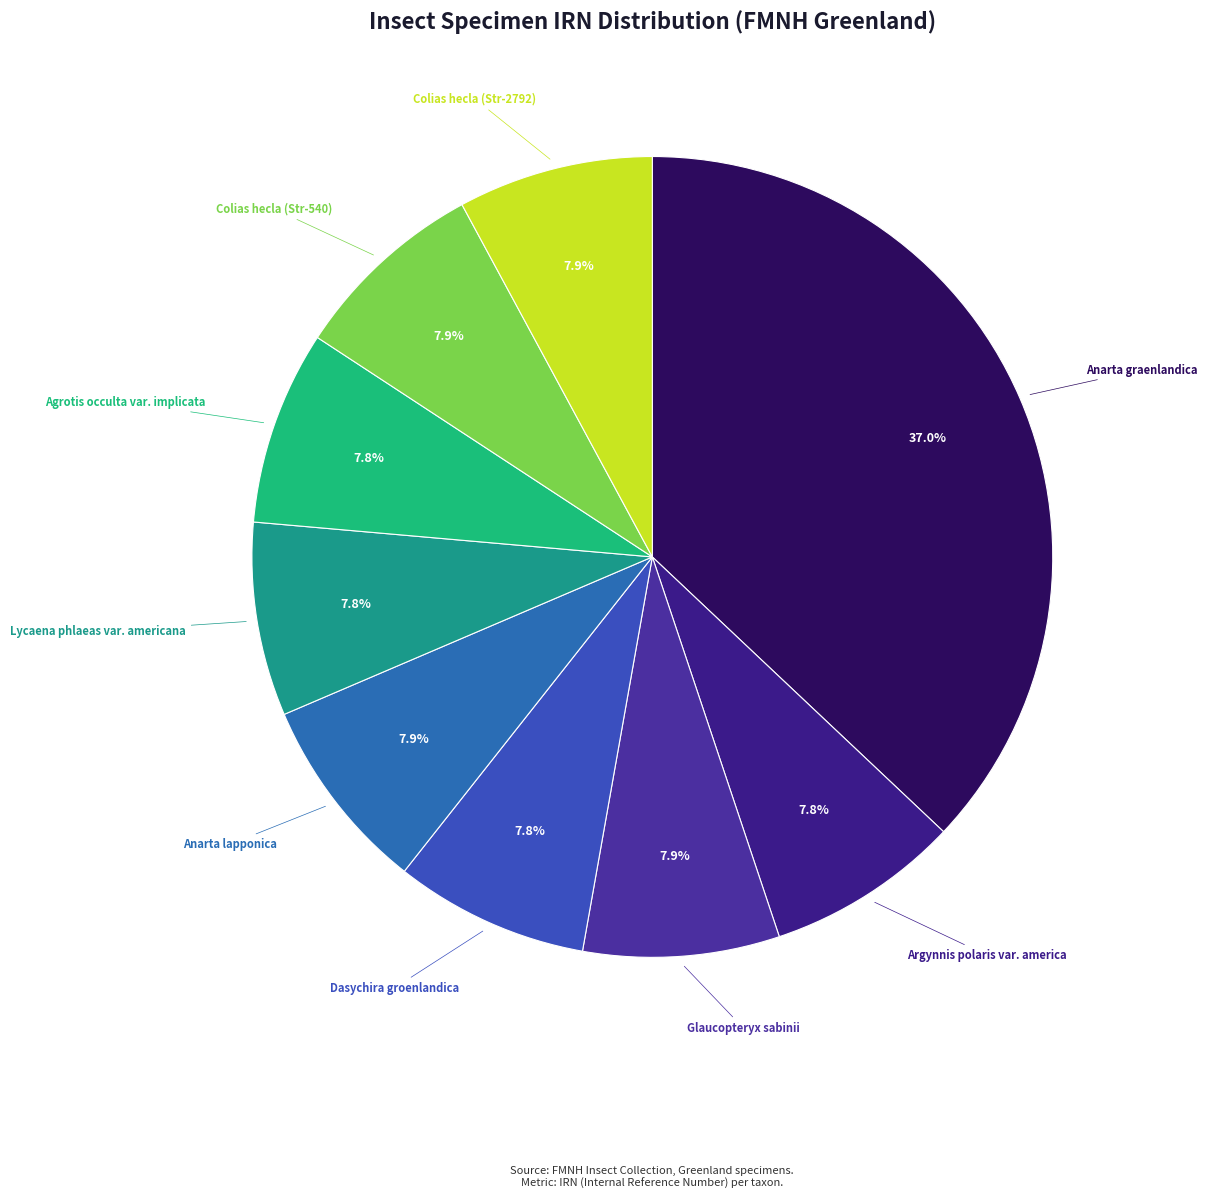

True or false: Dasychira groenlandica accounts for 8% of the total.

True